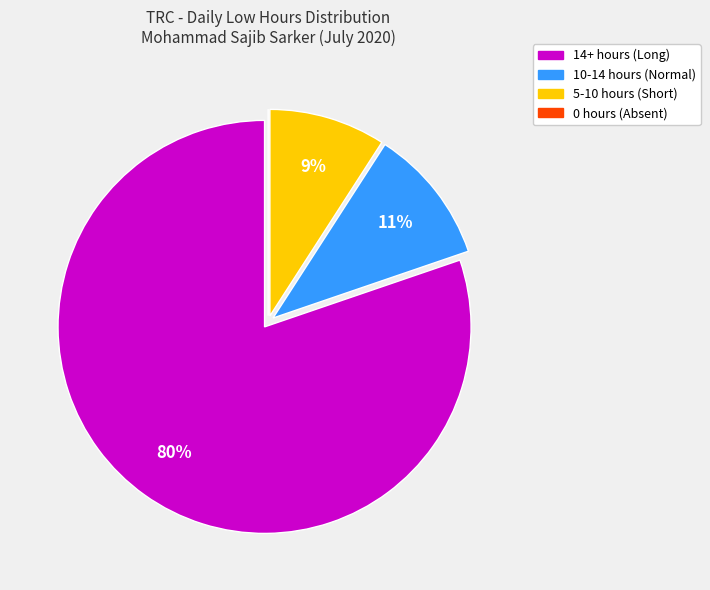

To the nearest percent, what is the average slice percentage?

25%